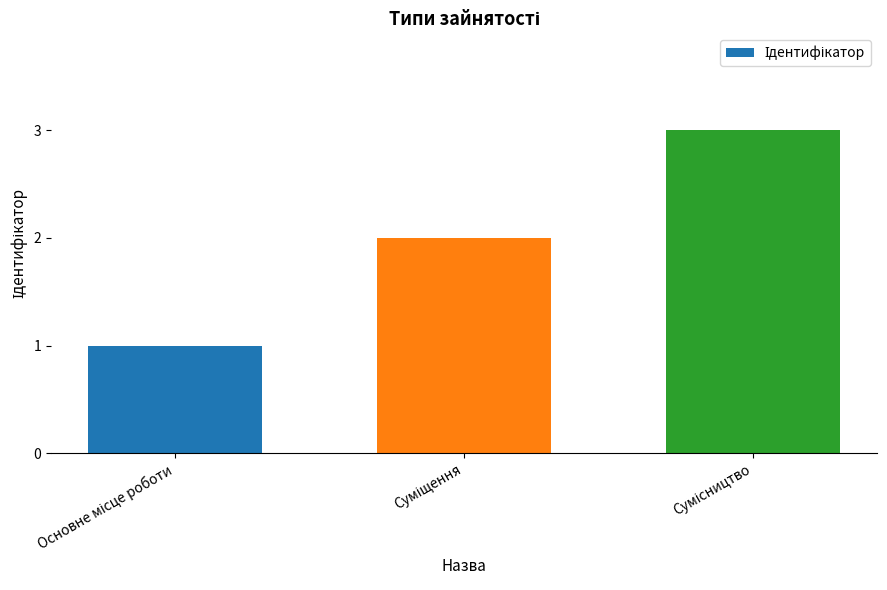

What is the value of the 2nd bar from the left?

2